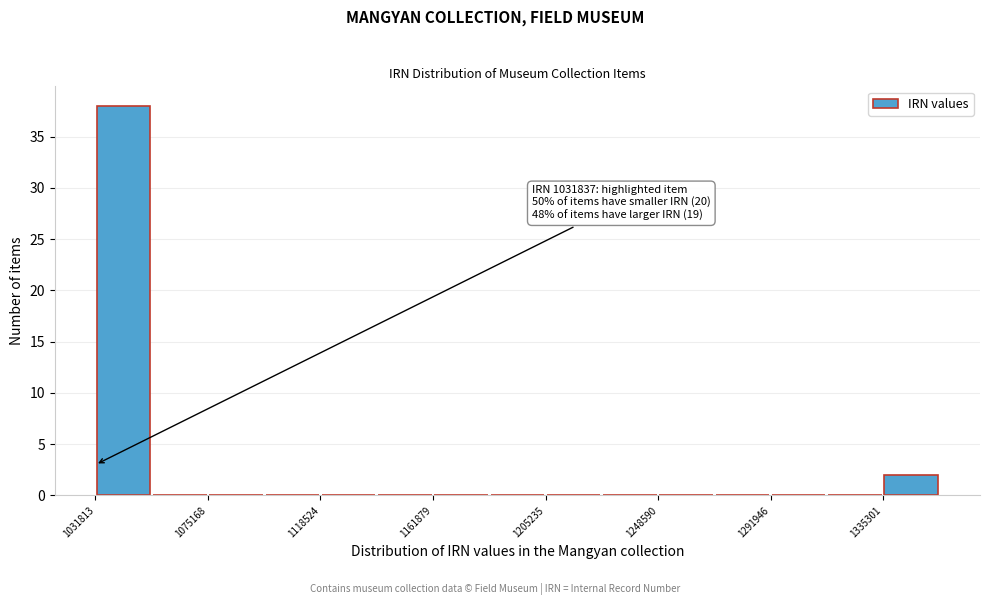

Over which range of the x-axis is the bar tallest?

1030000 to 1055000